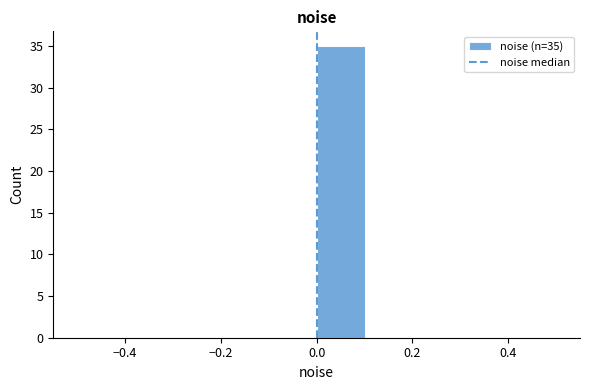

Over which range of the x-axis is the bar tallest?

0.0 to 0.1